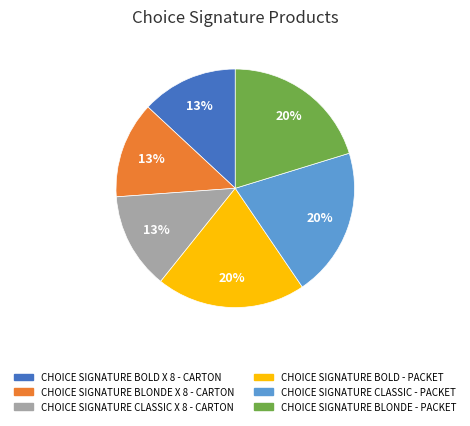

To the nearest percent, what is the difference between the CHOICE SIGNATURE BLONDE X 8 - CARTON and CHOICE SIGNATURE BOLD - PACKET slice percentages?

7%